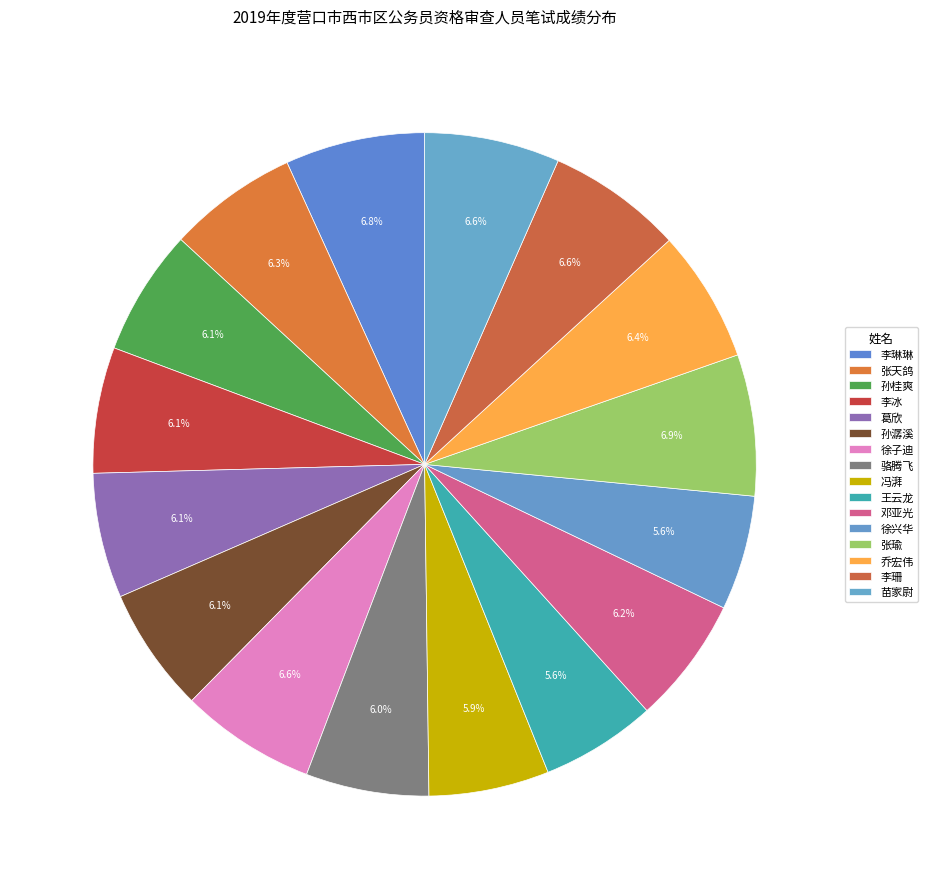

Count the number of slices in the pie.

16